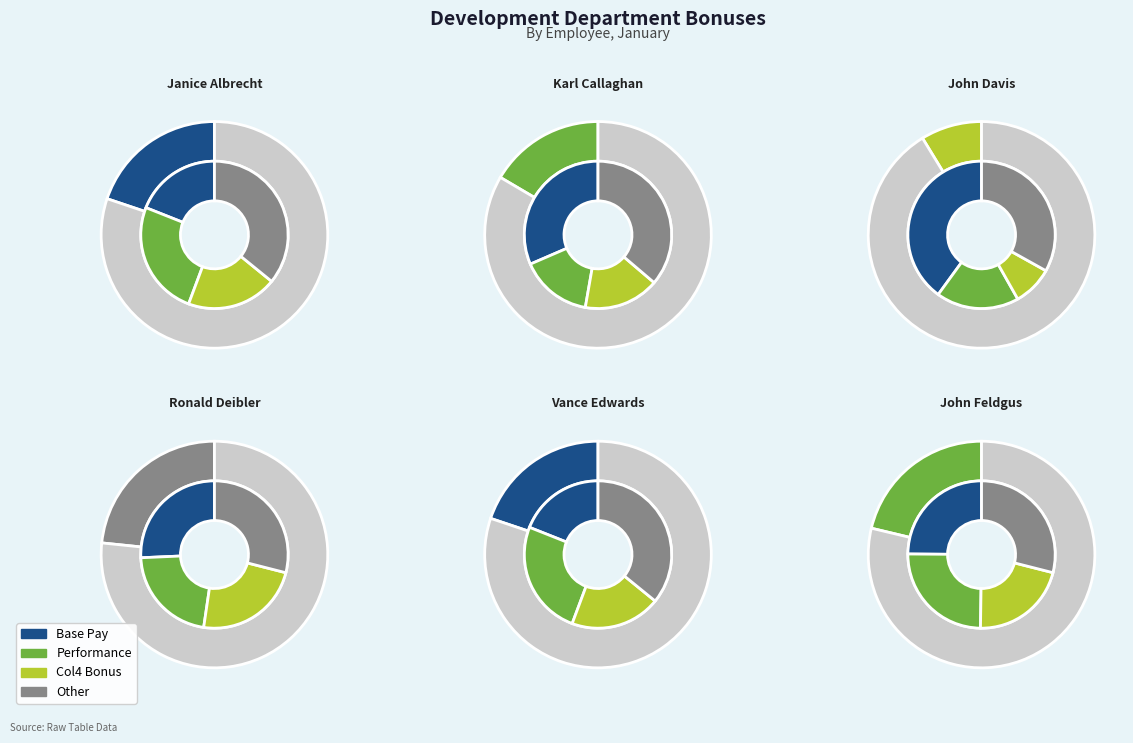

What is the largest slice in the pie chart?

Karl Callaghan